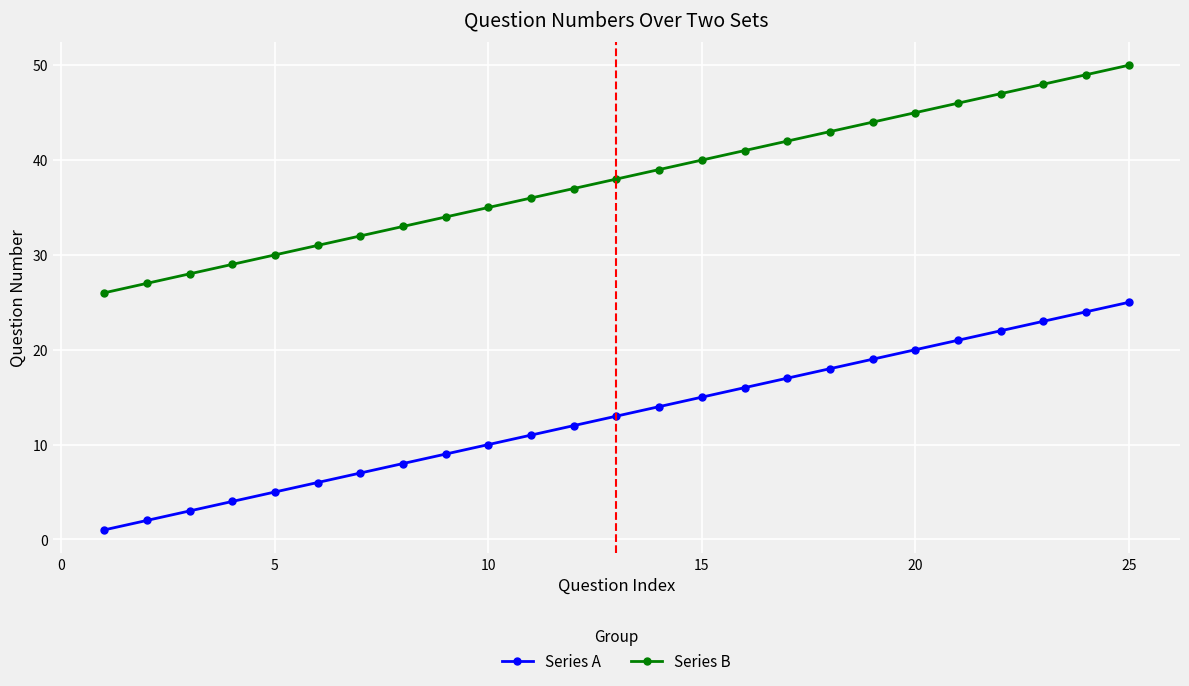

Rank the series by their average value, from lowest to highest.

Series A, Series B